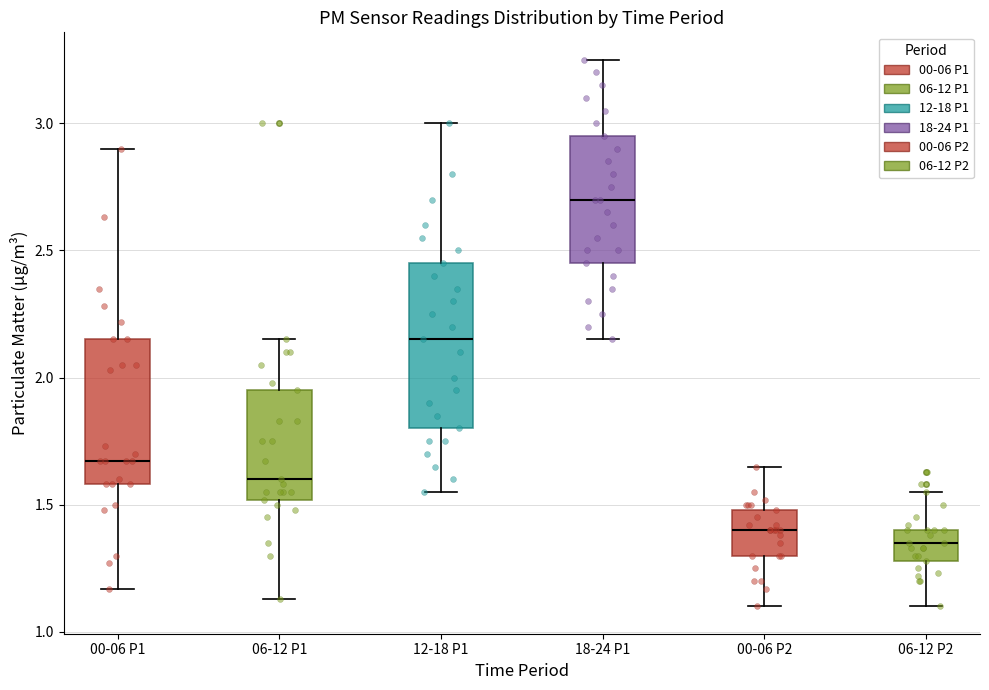

Reading left to right, read every box against the y-axis: the position of its median line, the range the box covers, and the ends of its whiskers. The values are not printed on the chart, so give them approximately, as read against the axis.

00-06 P1: median 1.65, box 1.60 to 2.15, whiskers 1.15 to 2.90
06-12 P1: median 1.60, box 1.50 to 1.95, whiskers 1.15 to 2.15
12-18 P1: median 2.15, box 1.80 to 2.45, whiskers 1.55 to 3.00
18-24 P1: median 2.70, box 2.45 to 2.95, whiskers 2.15 to 3.25
00-06 P2: median 1.40, box 1.30 to 1.50, whiskers 1.10 to 1.65
06-12 P2: median 1.35, box 1.30 to 1.40, whiskers 1.10 to 1.55